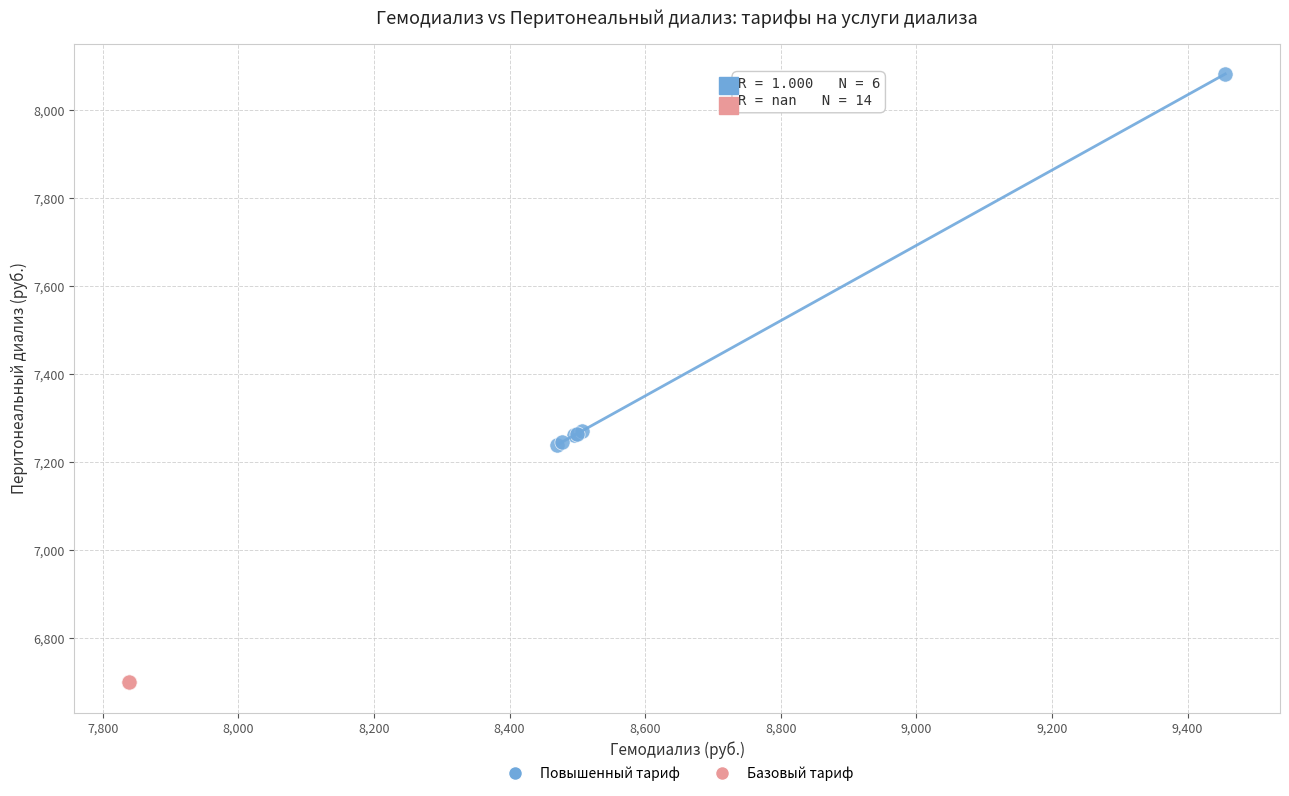

Which series reaches the minimum Y coordinate?

Базовый тариф